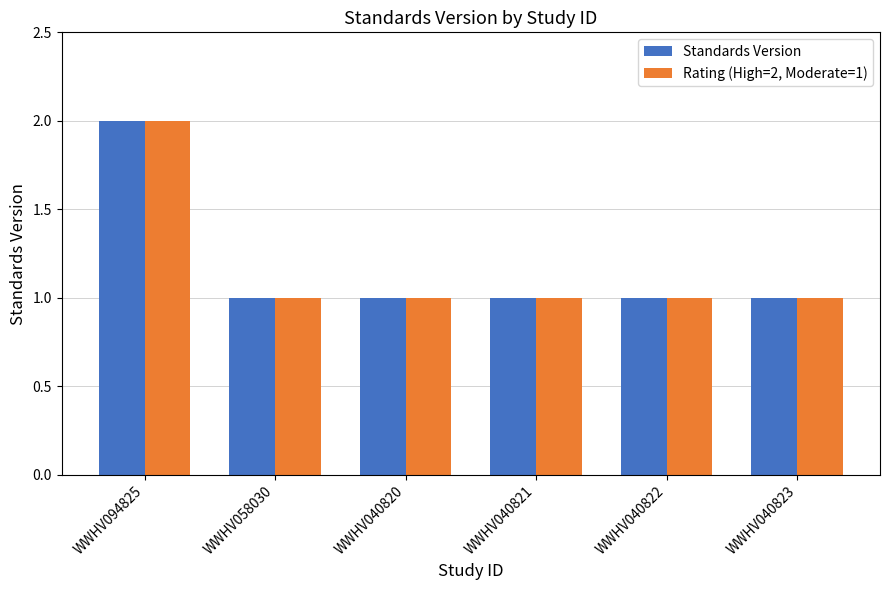

At which category is the sum across all series the highest?

WWHV094825